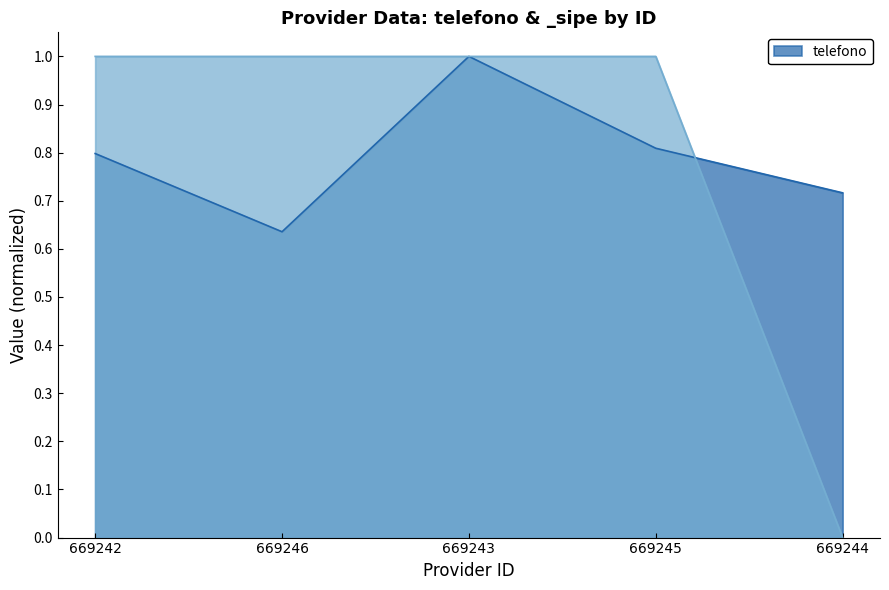

Between which two adjacent categories do _sipe and telefono first intersect?

669245 and 669244